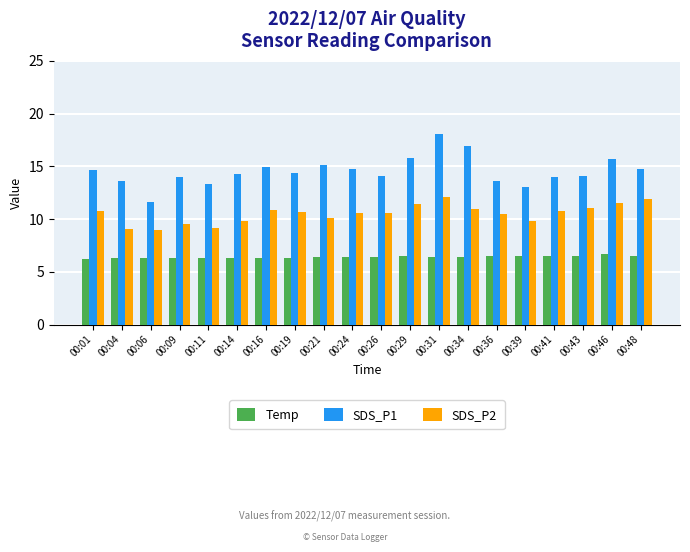

The value of SDS_P2 at 00:26 is 10.6. True or false?

True